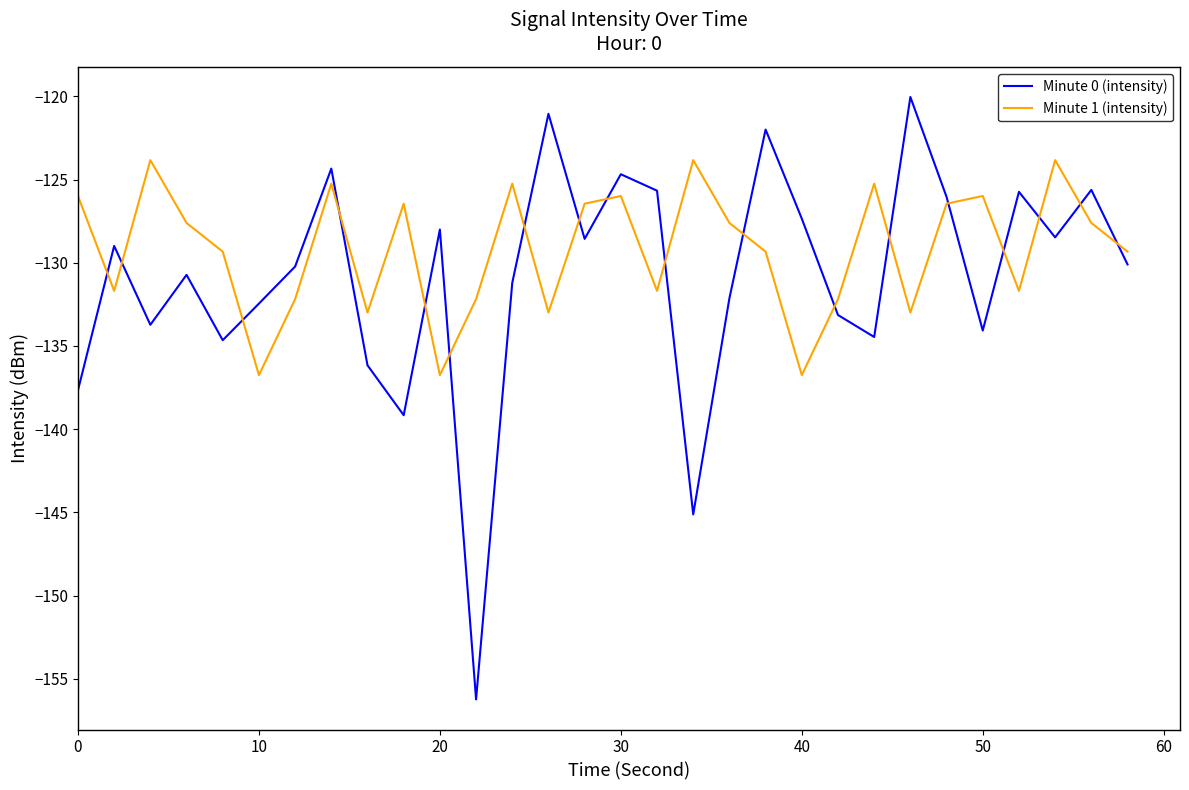

What are all the series names shown in the legend?

Minute 0 (intensity), Minute 1 (intensity)